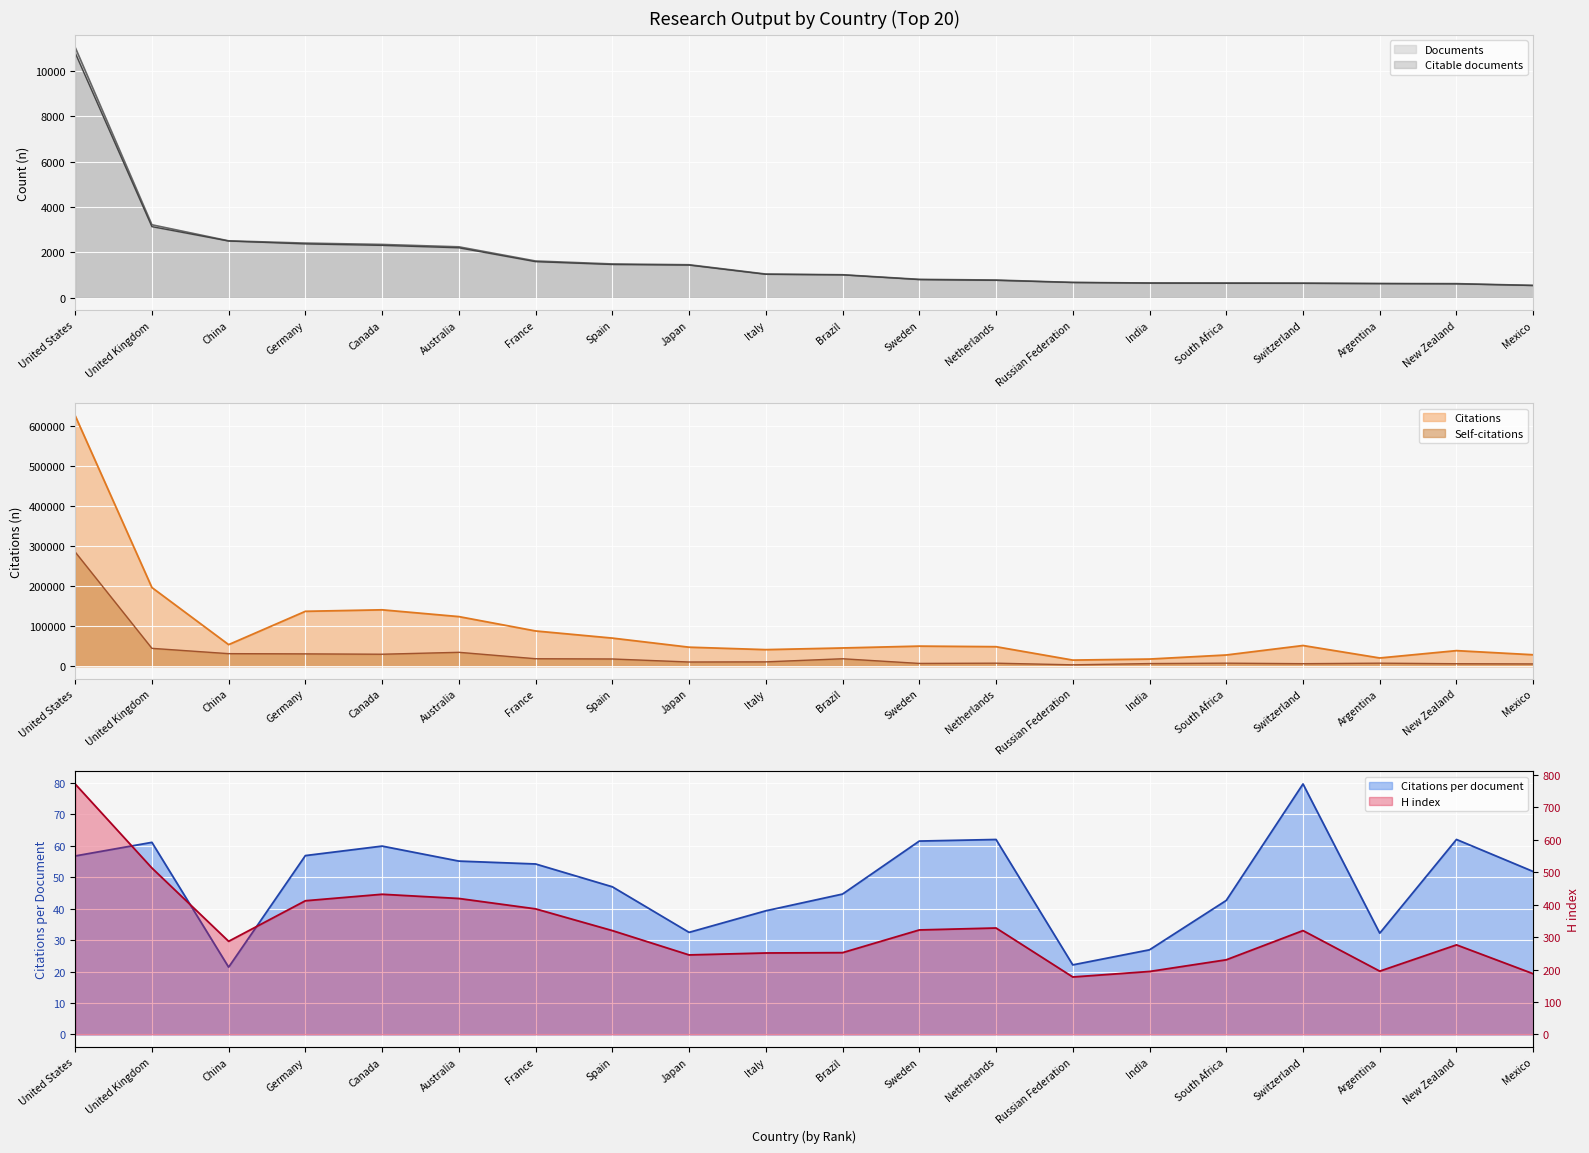

What is the approximate value of Self-citations at Germany?

30586